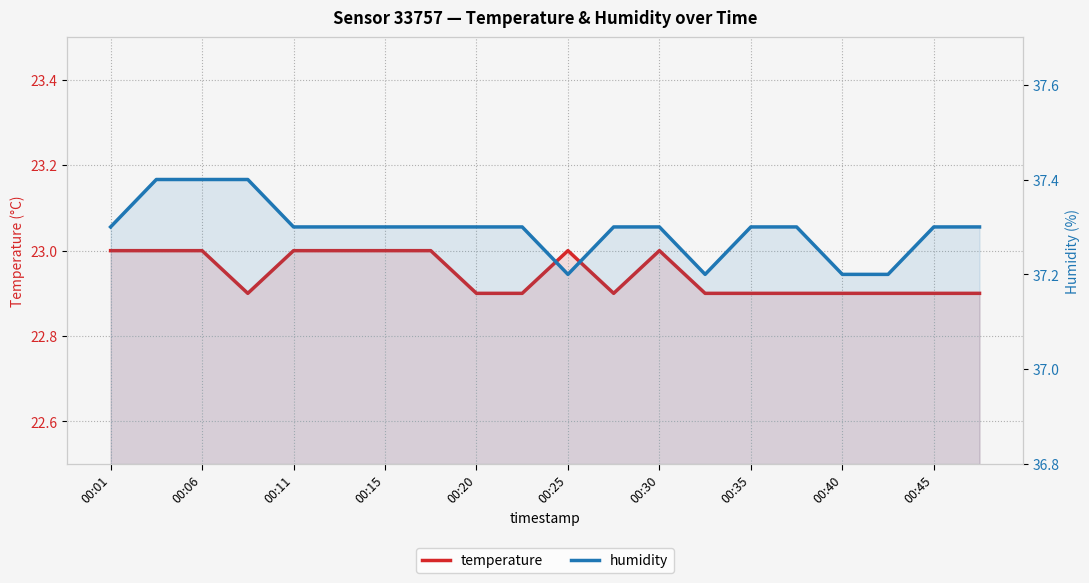

Rank the series at 00:45 from lowest to highest value.

temperature, humidity